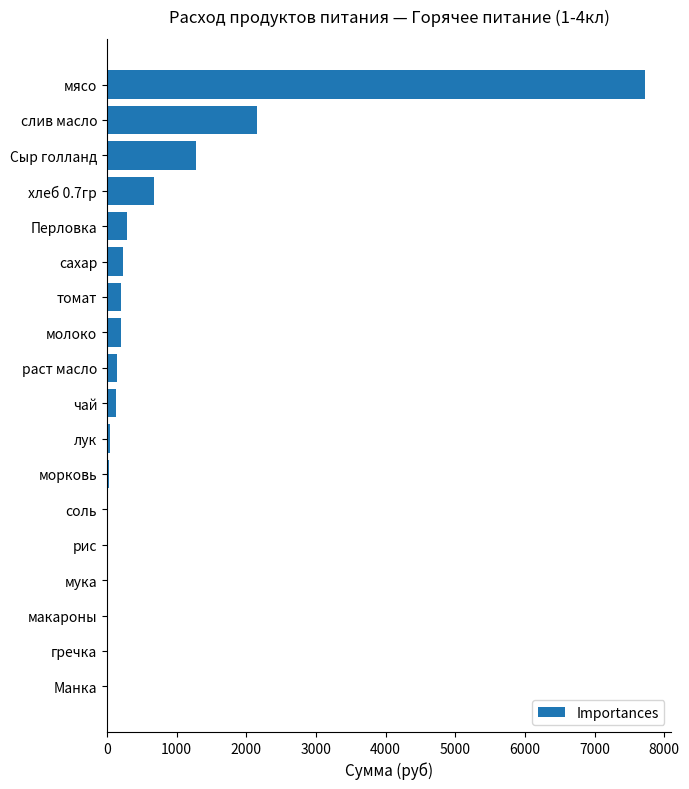

The value at Сыр голланд is 530.5. True or false?

False